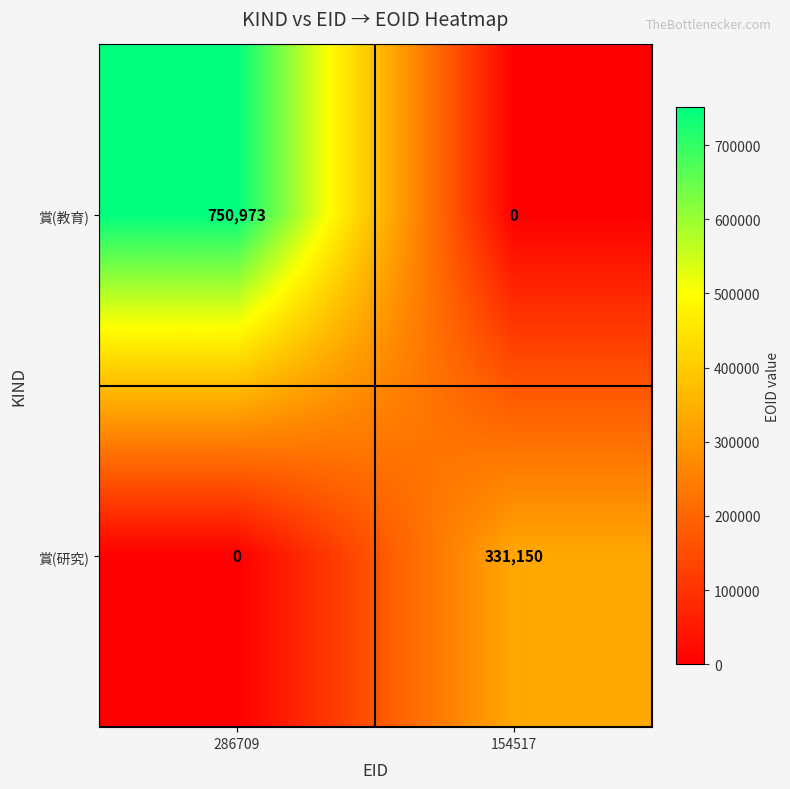

Which series has the widest spread of values?

賞(教育)